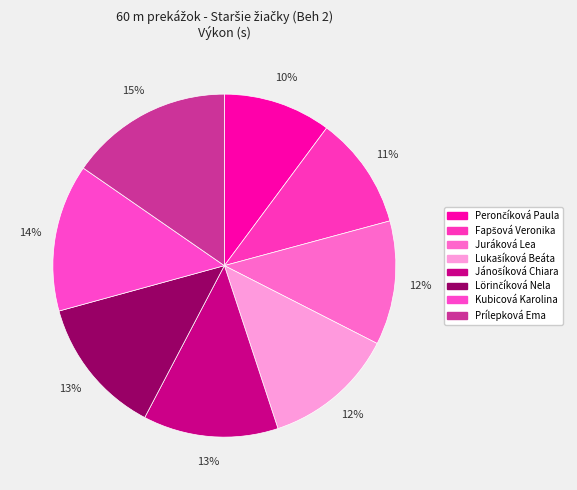

Rank the categories by value from lowest to highest.

Perončíková Paula, Fapšová Veronika, Juráková Lea, Lukašíková Beáta, Jánošíková Chiara, Lörinčíková Nela, Kubicová Karolina, Prílepková Ema